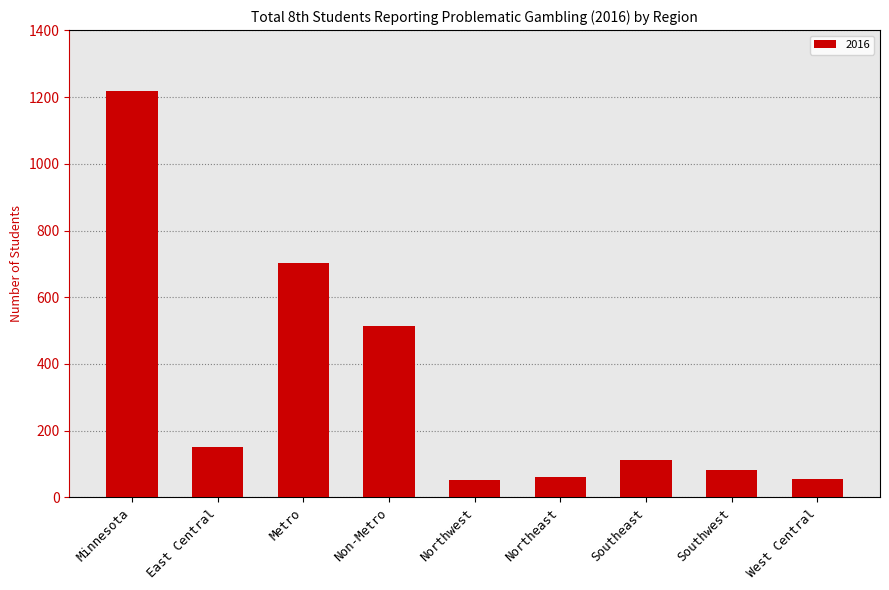

What is the greatest value displayed?

1218